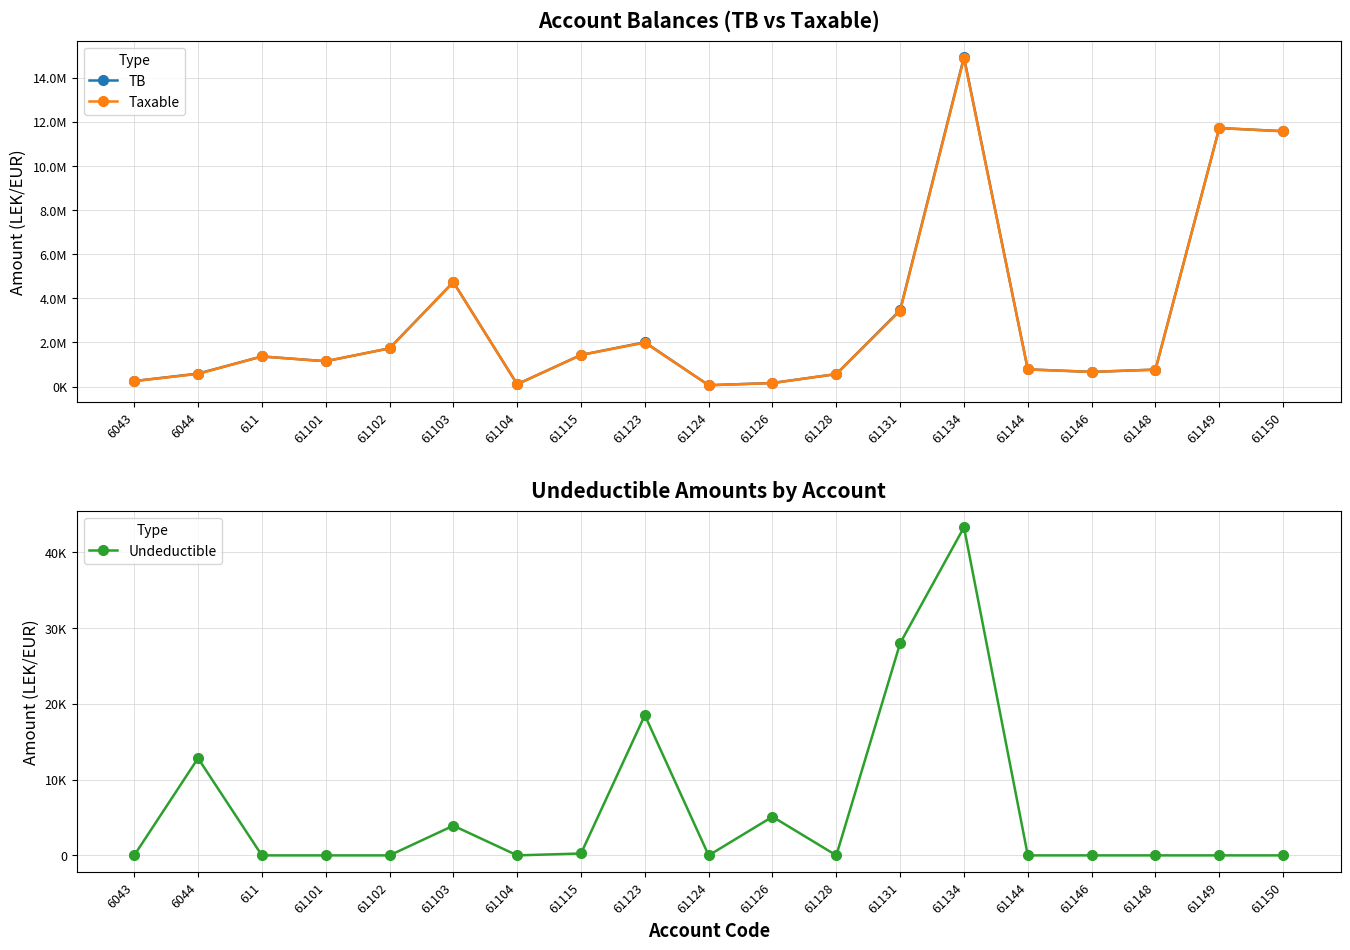

The Undeductible series shows 0.0 at 6043. True or false?

True